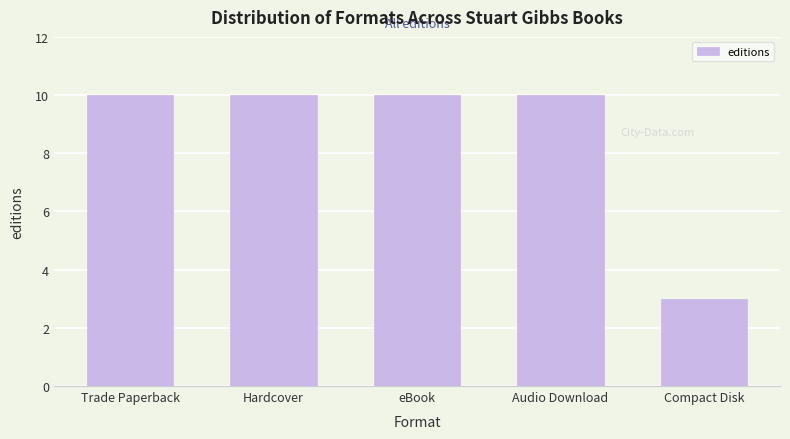

Reading left to right, extract all data points from this chart.

10	10	10	10	3